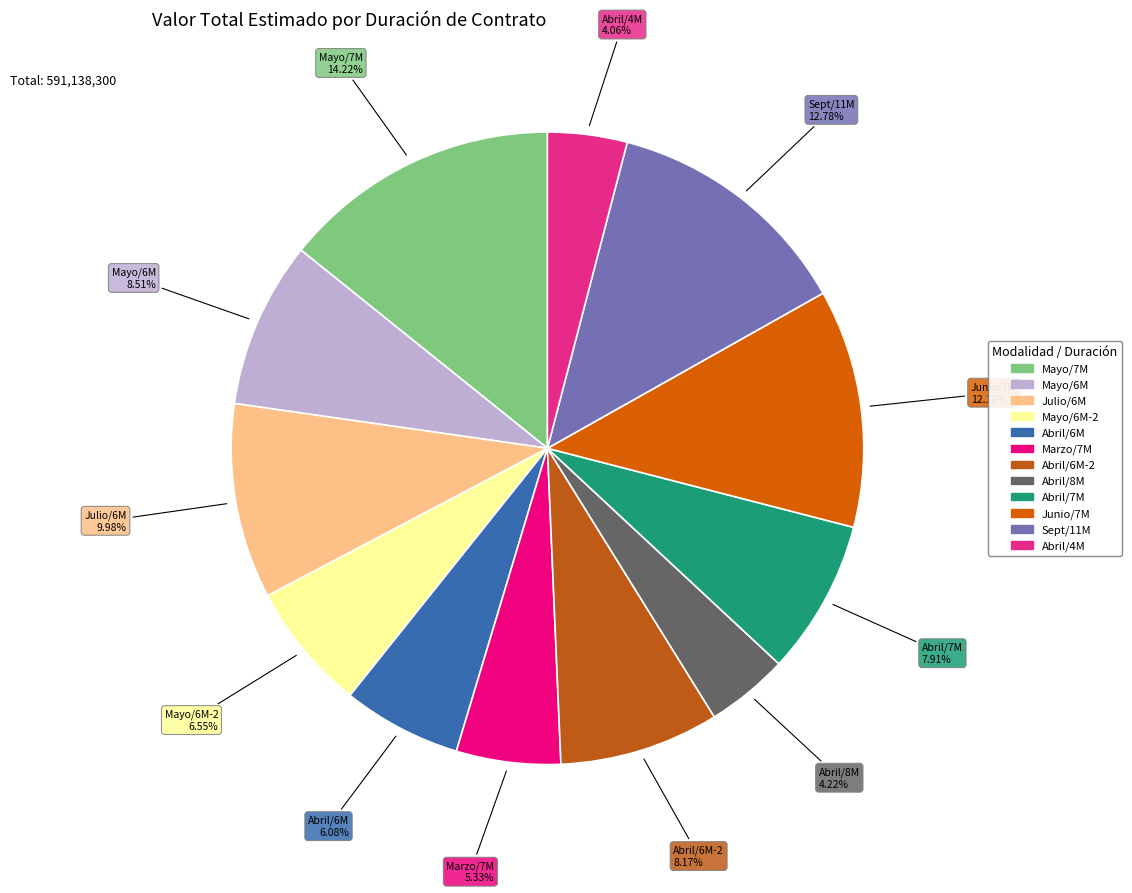

To the nearest percent, what is the difference between the largest and smallest slice percentages?

10%